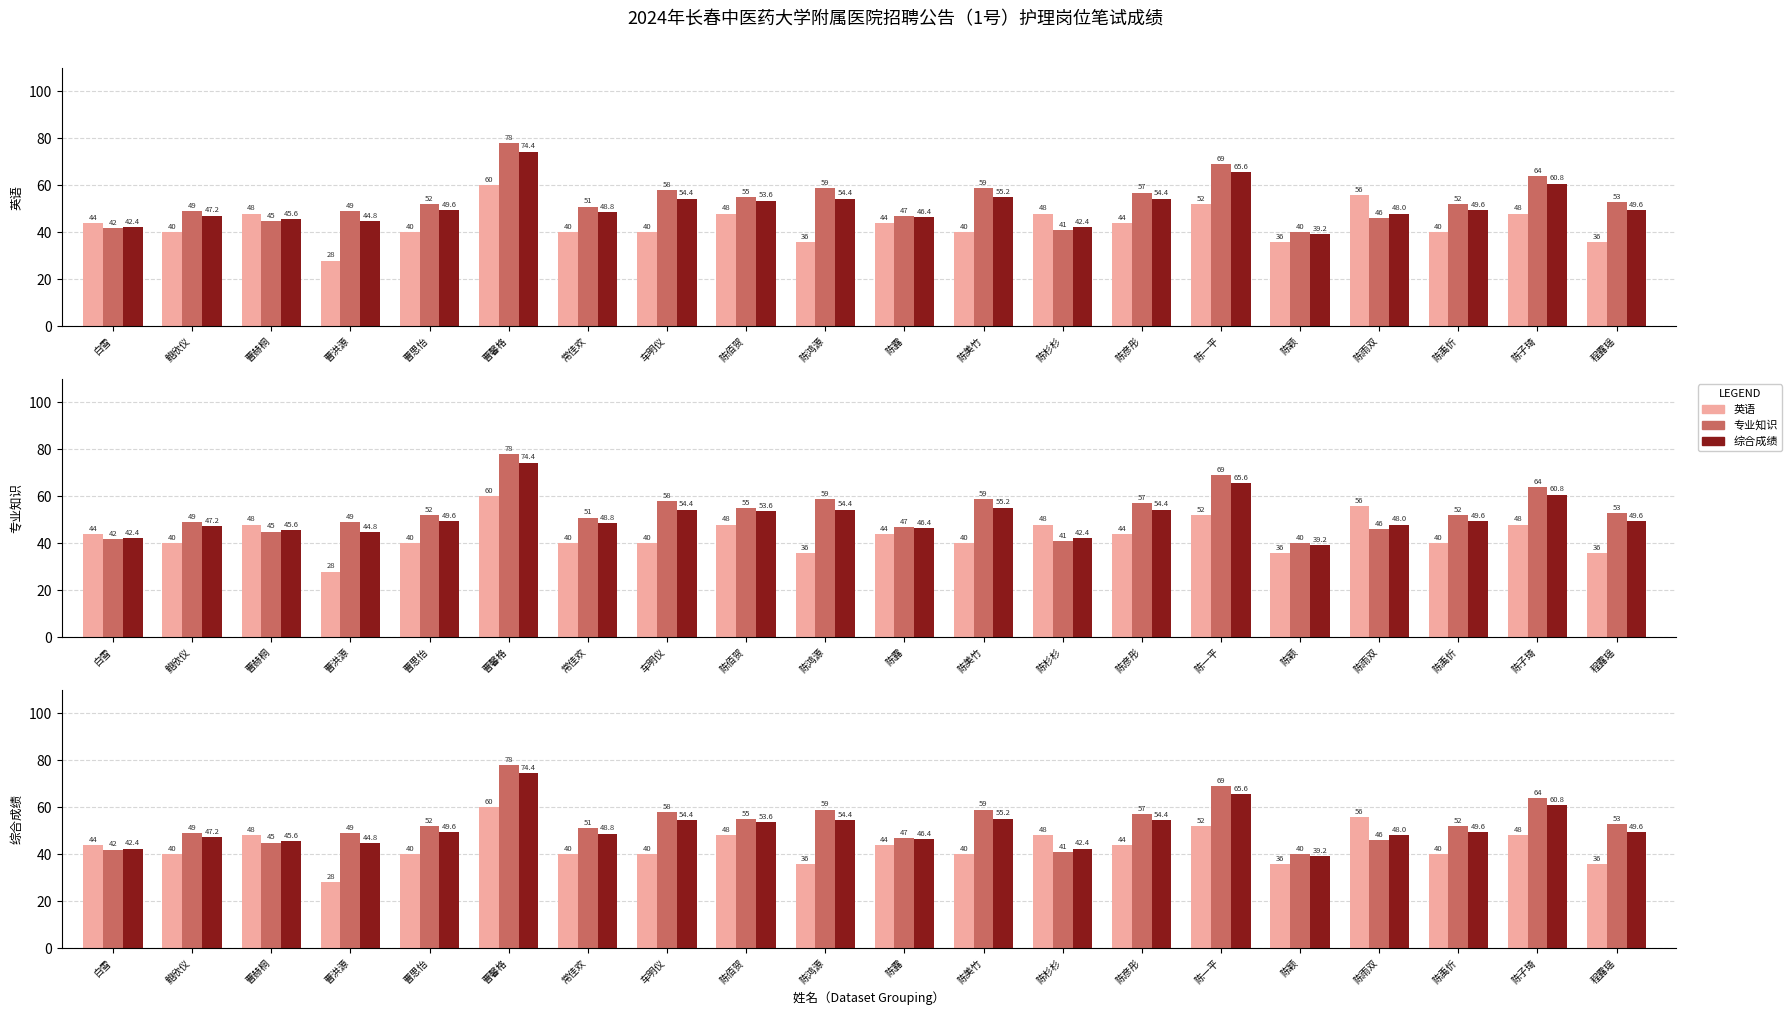

How many data points in 综合成绩 are above 49?

11